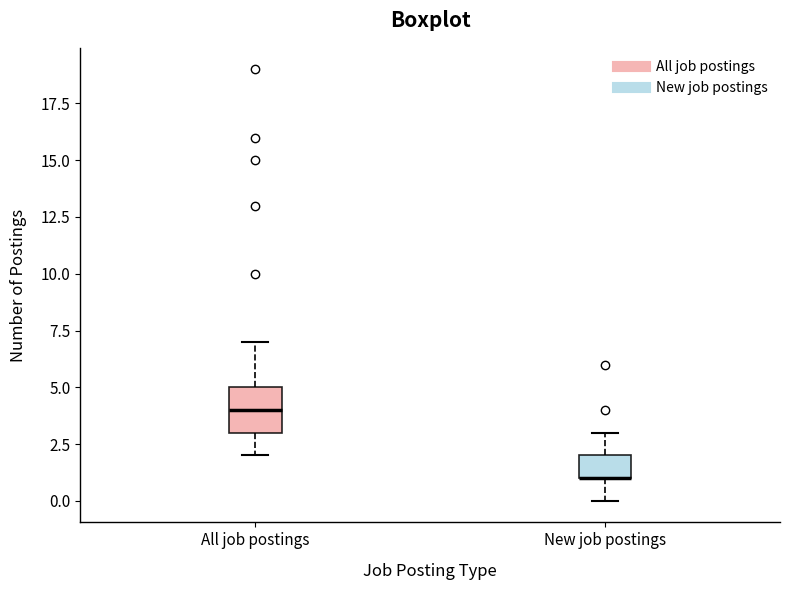

Reading left to right, transcribe this box plot: for each box, give where its median line is, the range the box spans, and where its two whiskers end, as read against the y-axis. The values are not printed on the chart, so give them approximately, as read against the axis.

All job postings: median 4, box 3 to 5, whiskers 2 to 7
New job postings: median 1 (drawn on the box's lower edge), box 1 to 2, whiskers 0 to 3